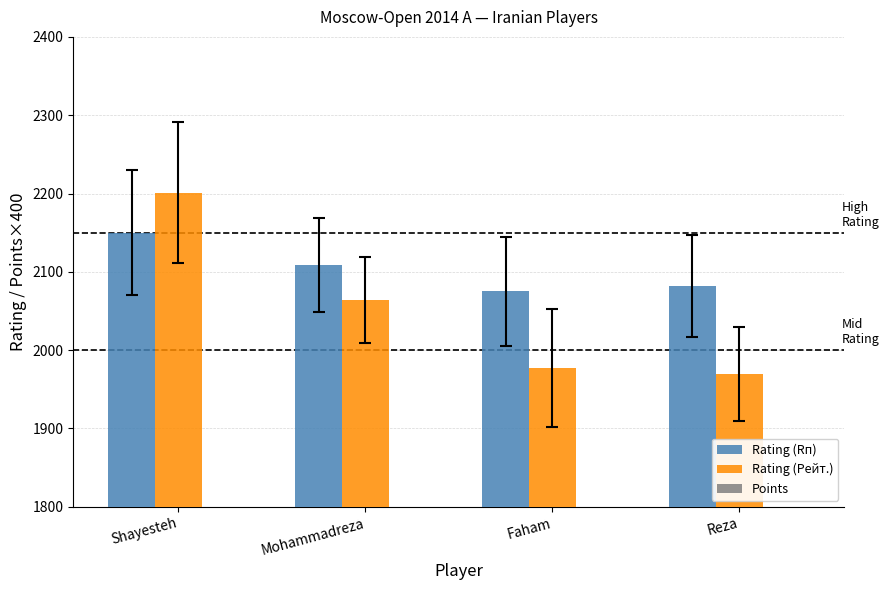

True or false: Rating (Rп) has a value of 3207.7 at Shayesteh.

False